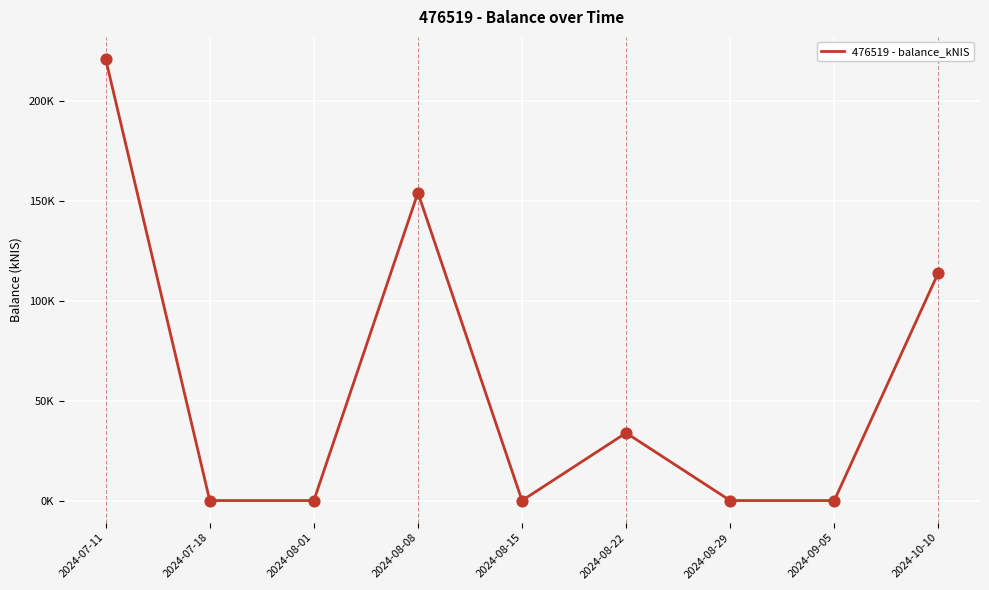

Between 2024-08-01 and 2024-10-10, which is larger?

2024-10-10